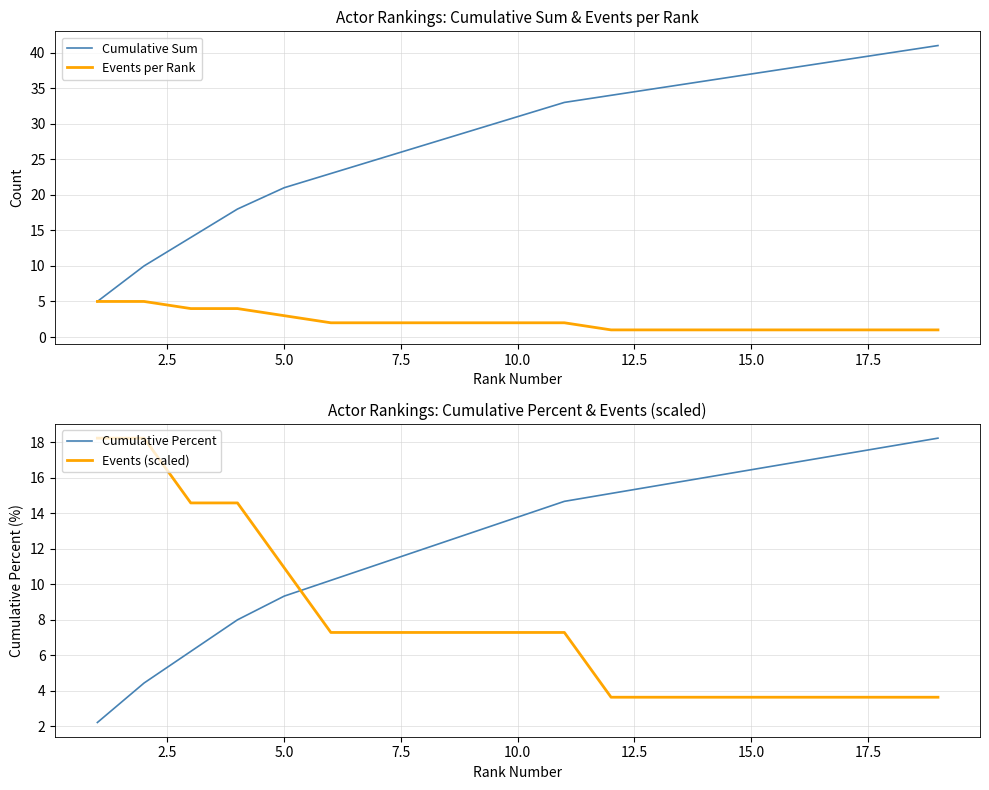

Read the Cumulative Percent value at 5.0.

9.3